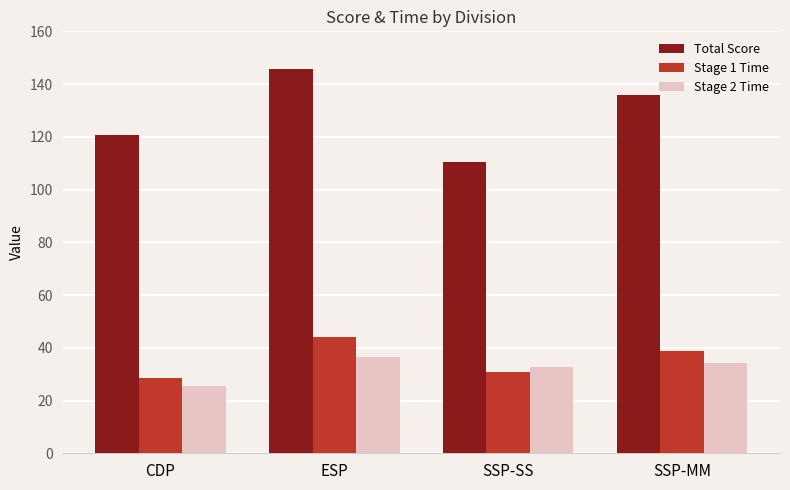

The Total Score series shows 135.7 at SSP-MM. True or false?

True